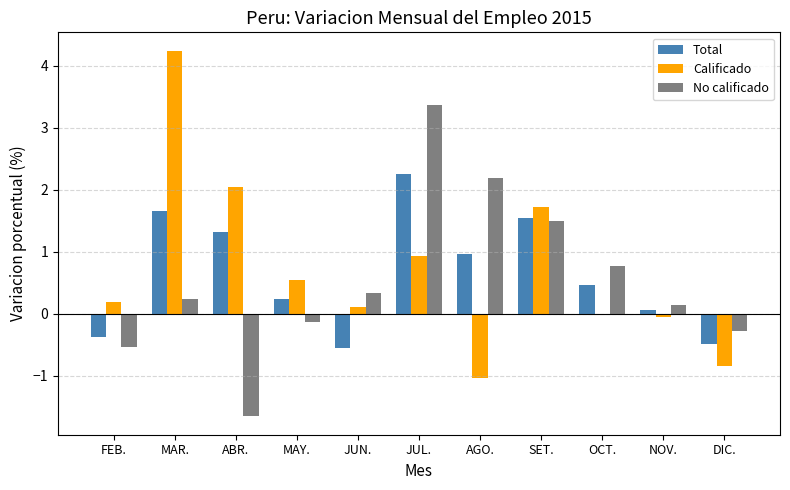

Rank the categories by No calificado value from lowest to highest.

ABR., FEB., DIC., MAY., NOV., MAR., JUN., OCT., SET., AGO., JUL.